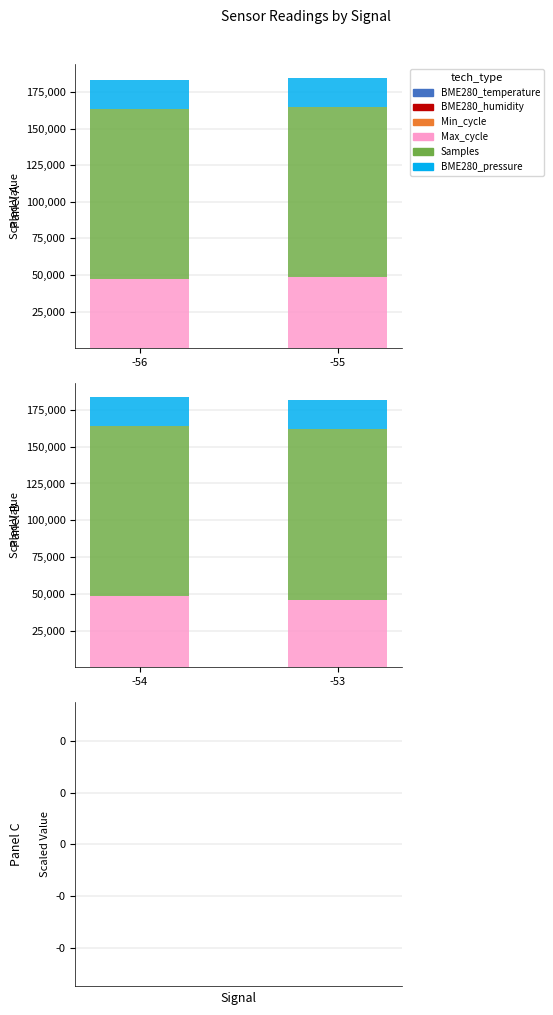

What value does the Samples series have at -53?

116041.5